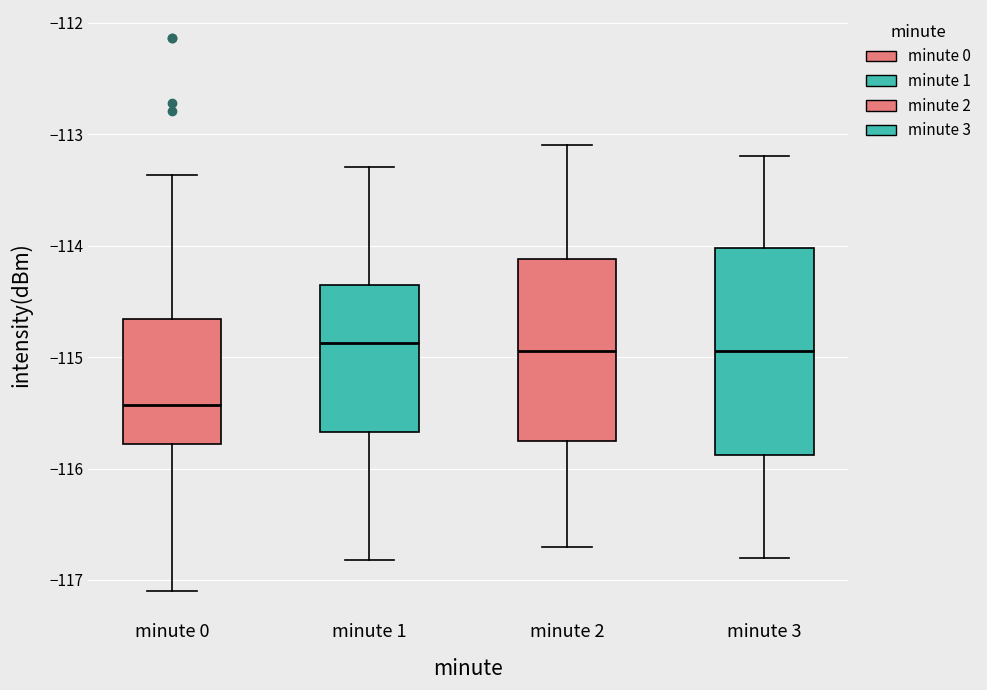

Which box is the tallest, from its lower edge to its upper edge?

minute 3